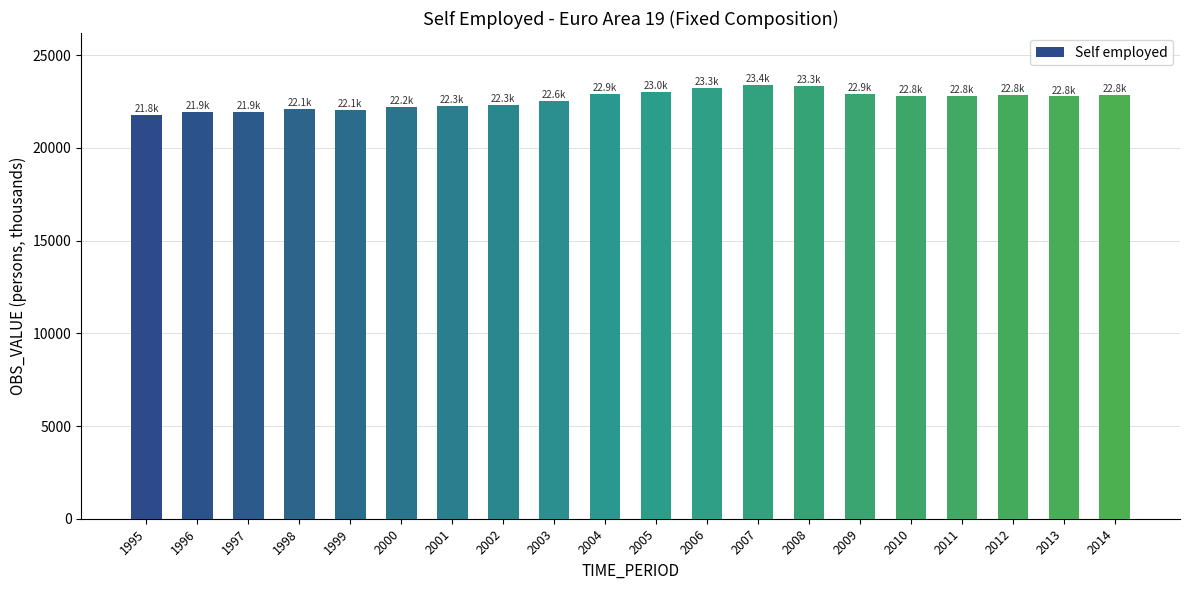

What is the change in value from 1996 to 2008?

+1394.4